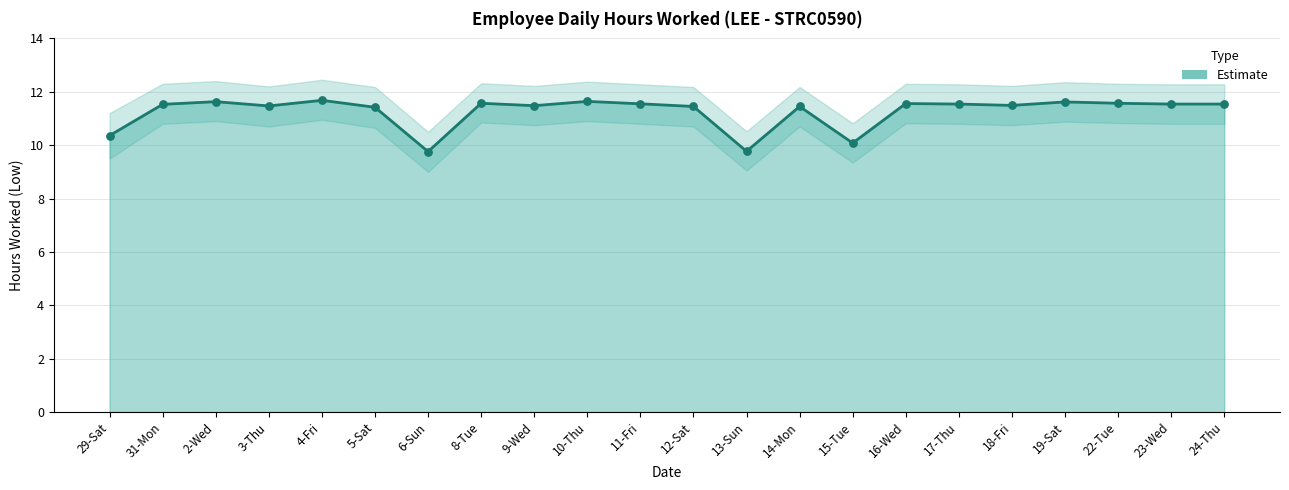

Which has a higher value, 19-Sat or 17-Thu?

19-Sat